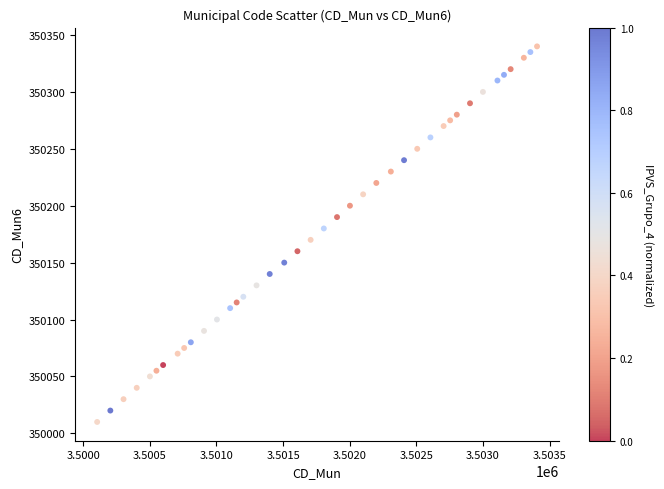

What is the range of Y values (max minus min)?

330